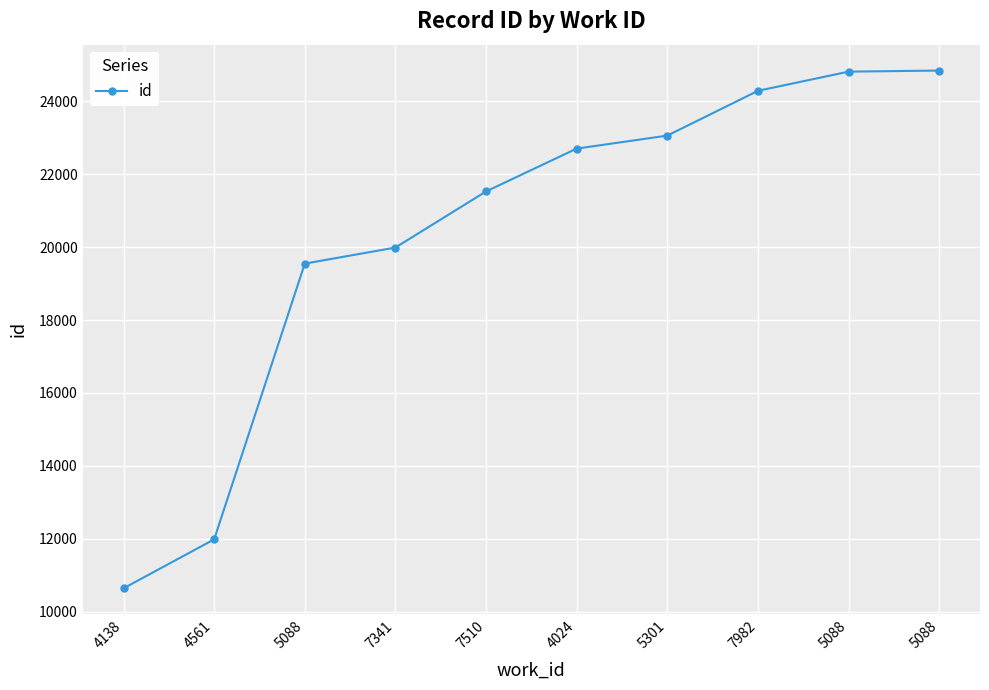

How many lines are shown in the chart?

1